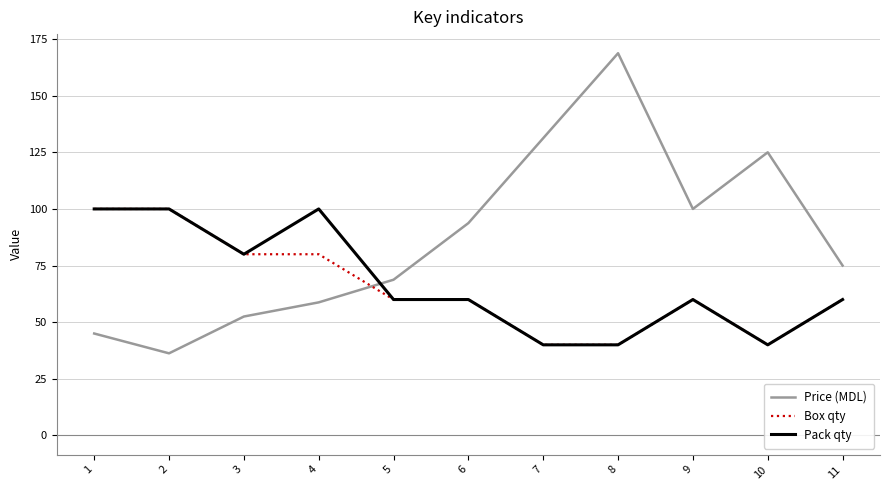

What is the average value of the Price (MDL) series?

86.8